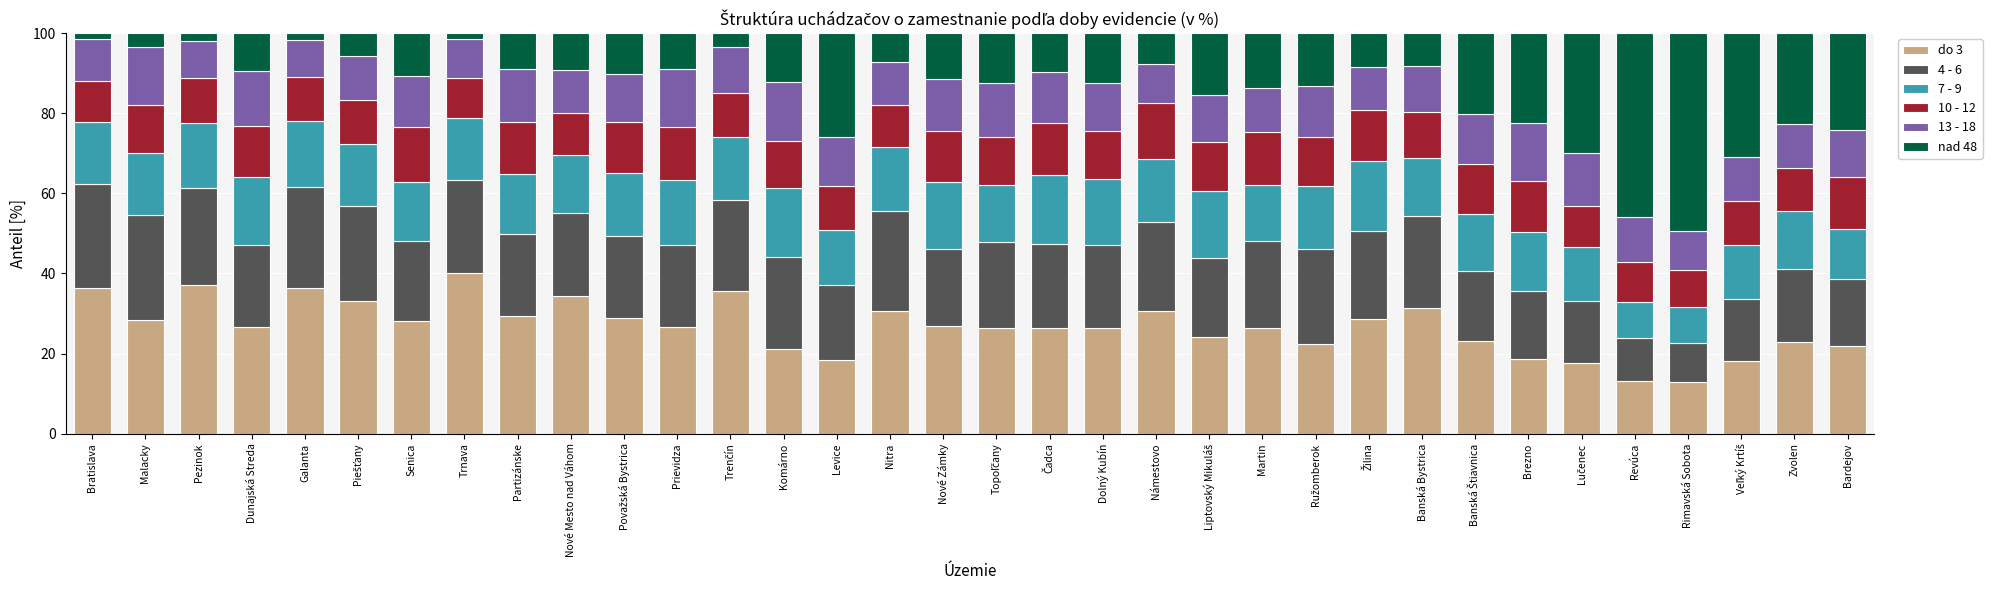

What is the lowest value of the do 3 series?

12.8